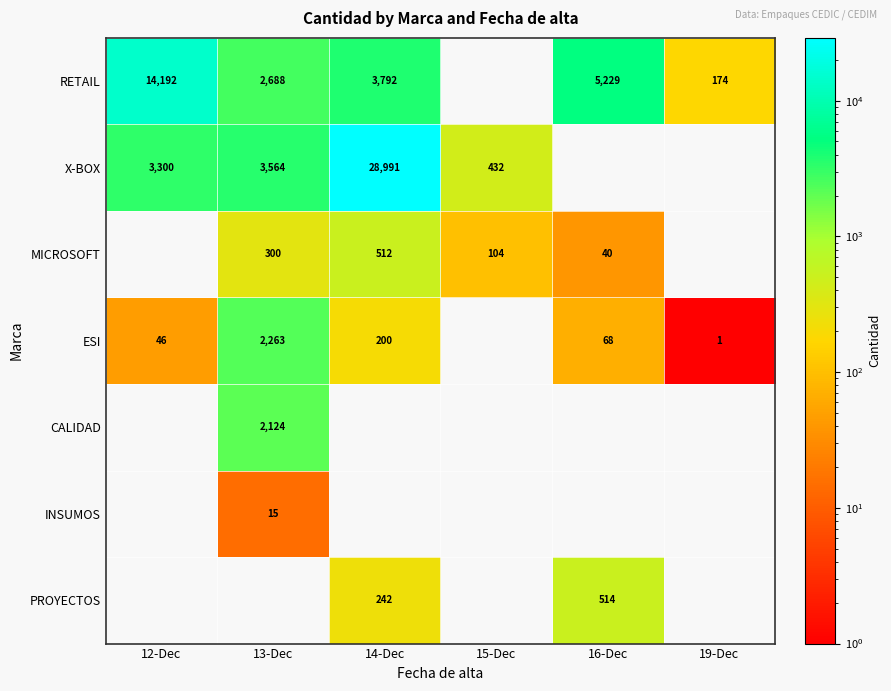

True or false: X-BOX has a value of 28991 at 14-Dec.

True